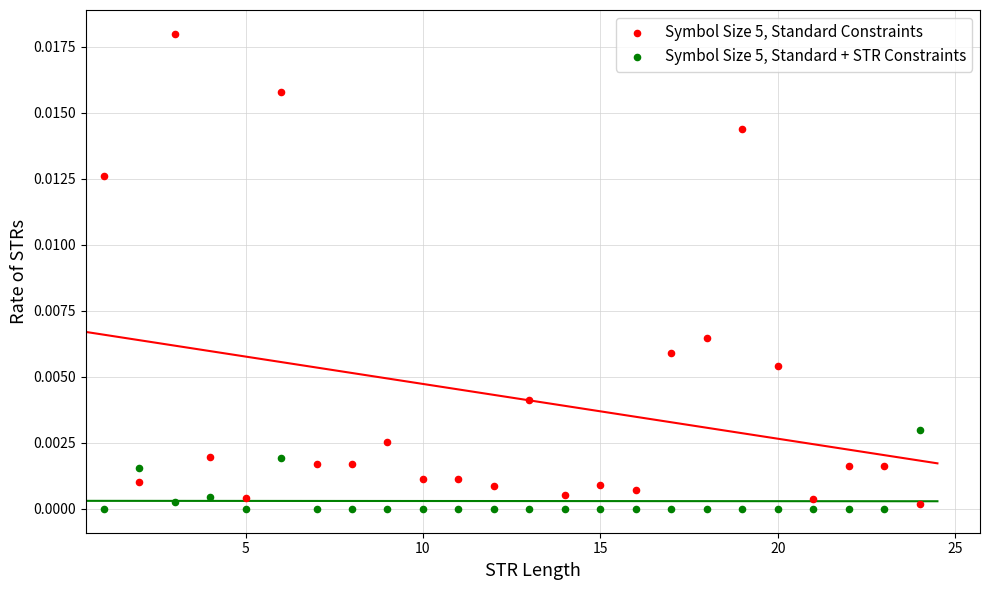

What are all the series names shown in the legend?

Symbol Size 5, Standard Constraints, Symbol Size 5, Standard + STR Constraints